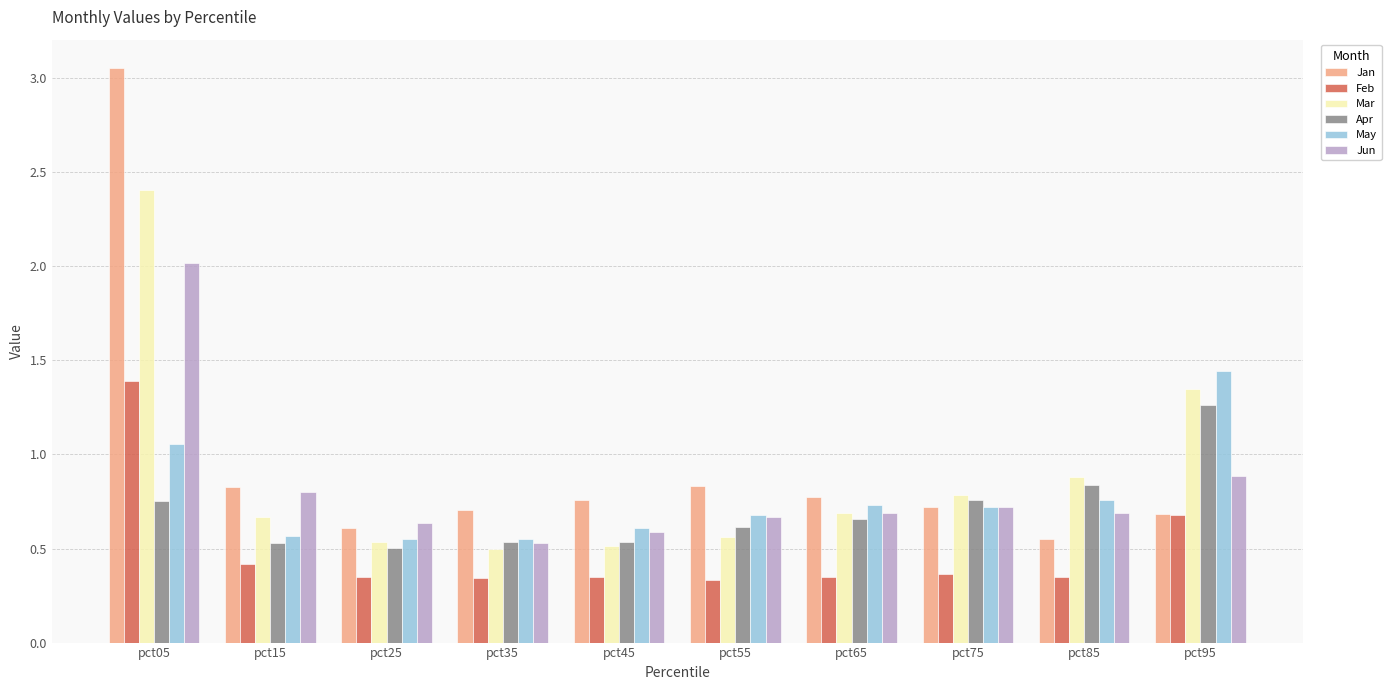

How many groups of bars are there?

10